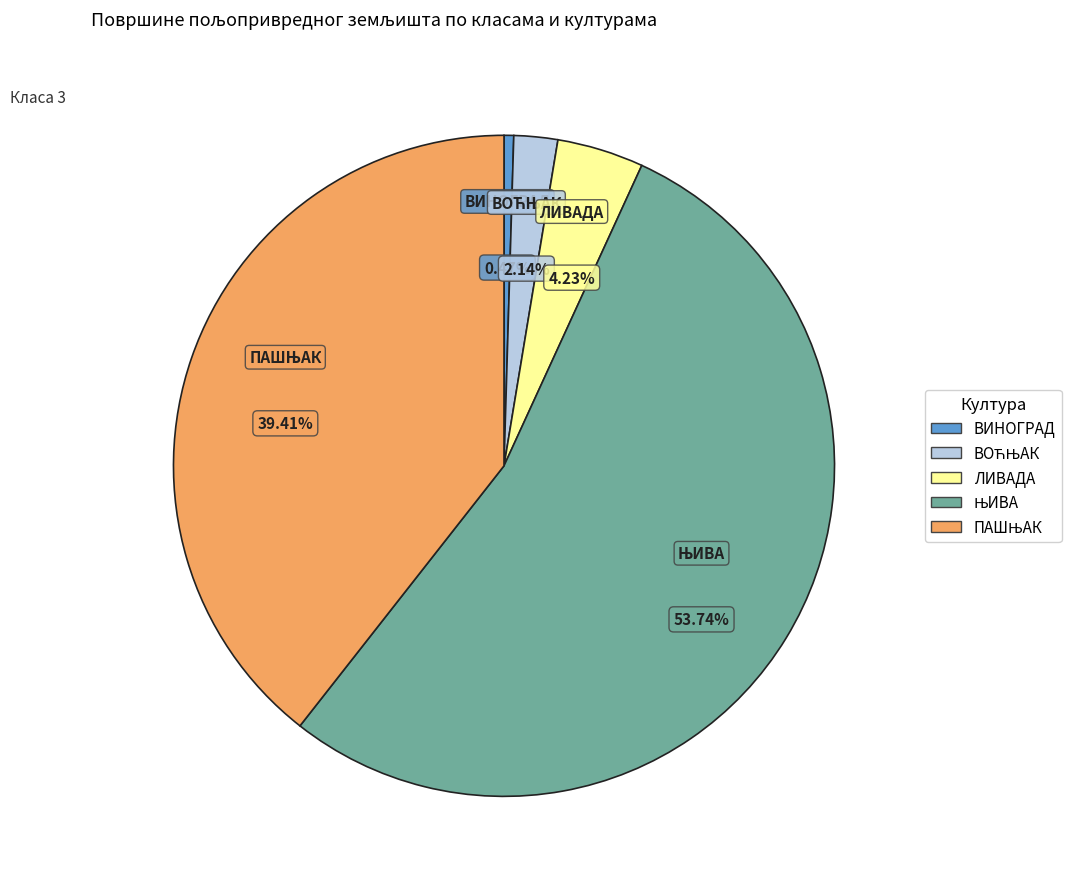

Which slice is the smallest?

ВИНОГРАД